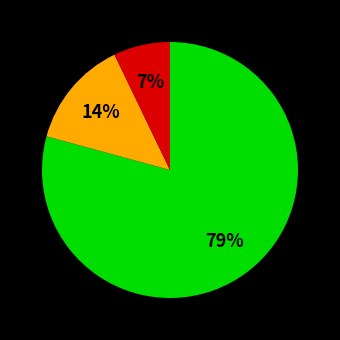

To the nearest percent, what is the difference between the largest and smallest slice percentages?

72%